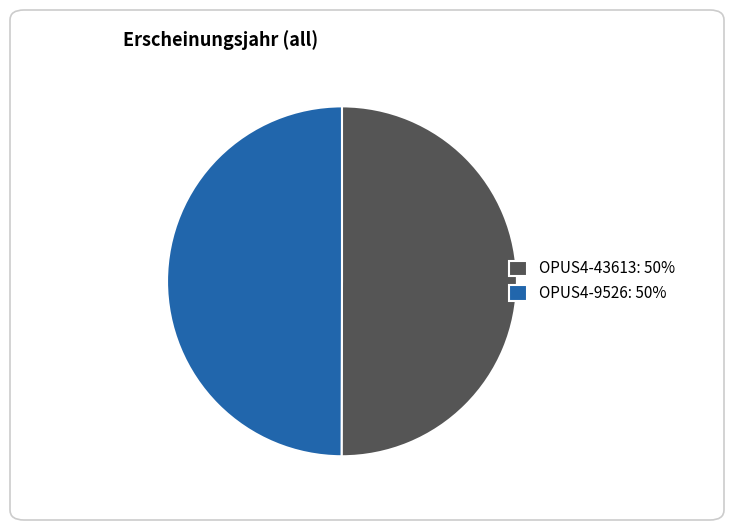

Is it true that OPUS4-43613: 50% is 58% of the pie?

False